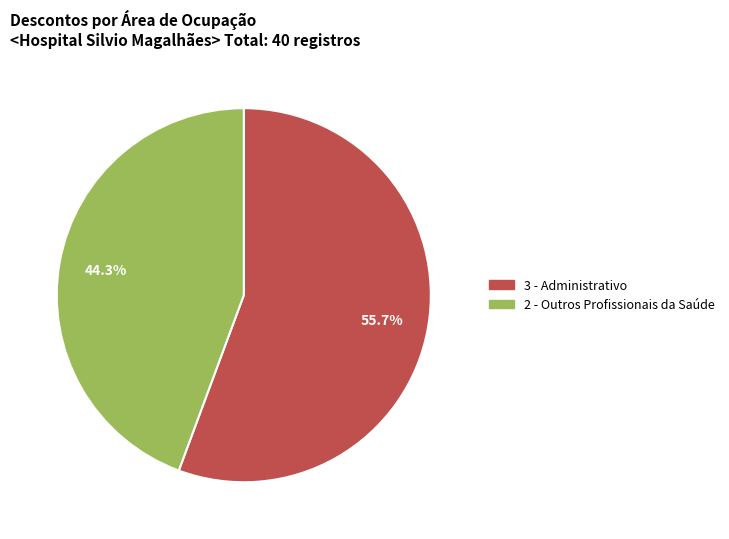

Does any single category account for the majority?

Yes